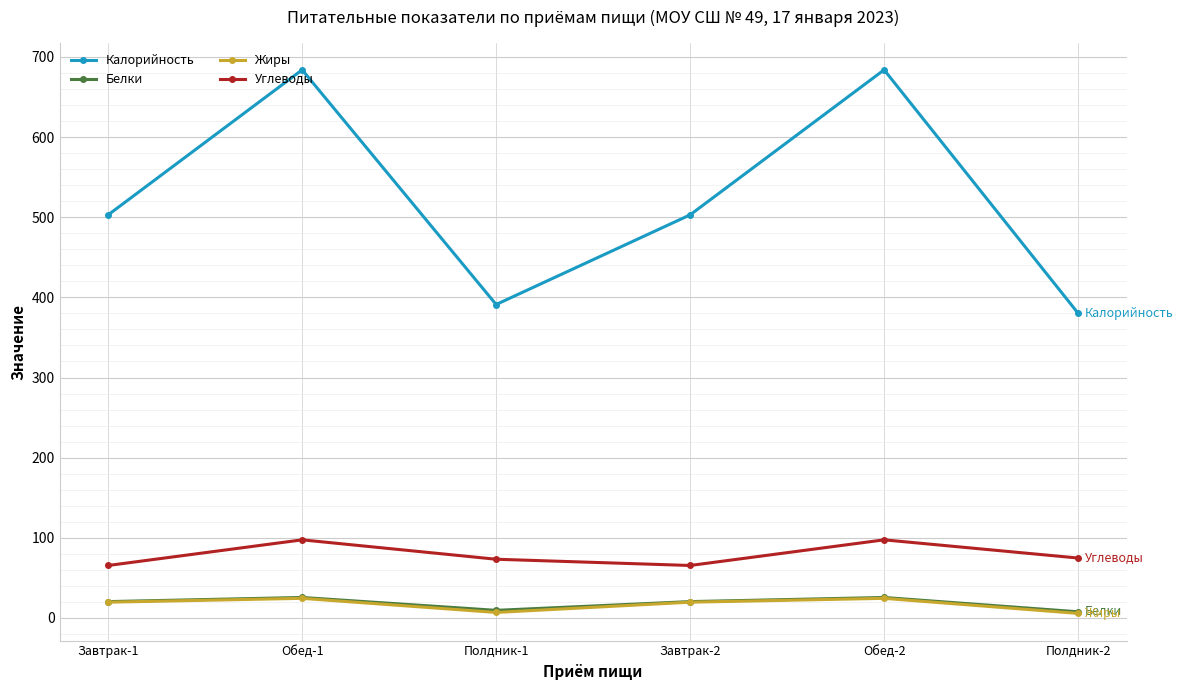

What is the maximum value for Углеводы?

97.4